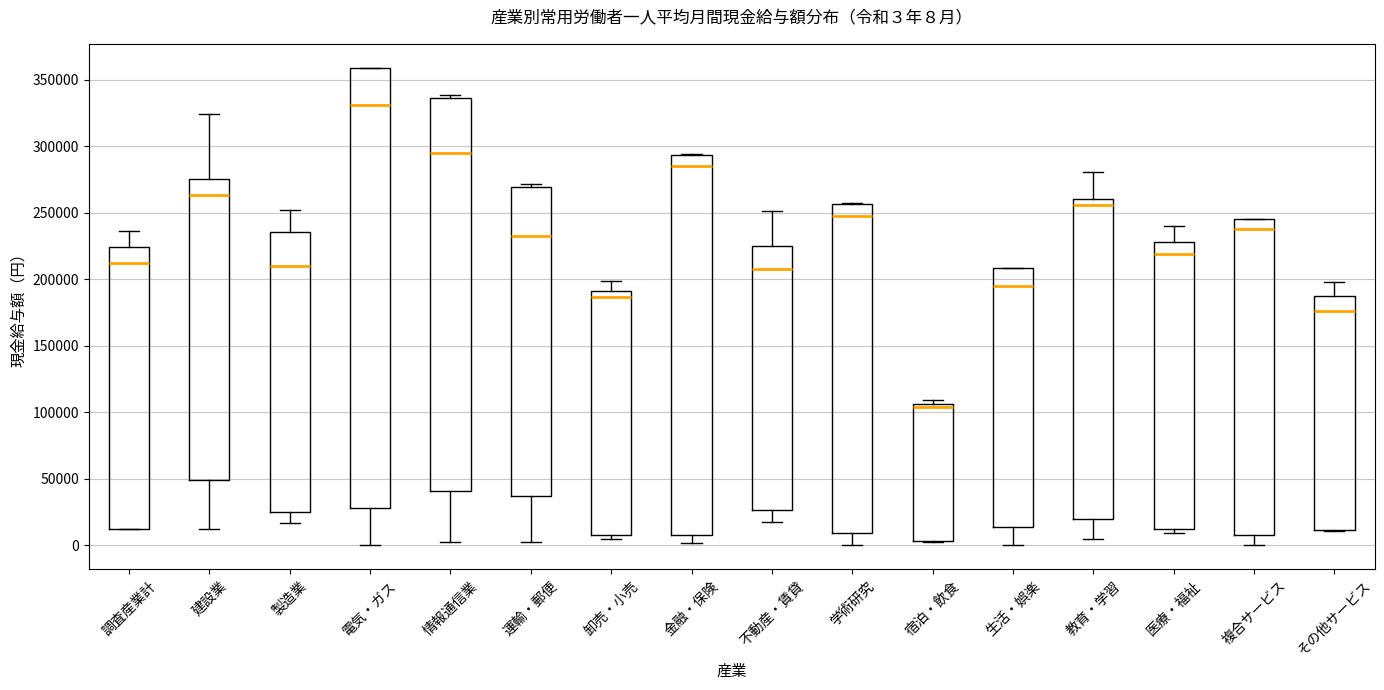

Which box has the lowest median line?

宿泊・飲食